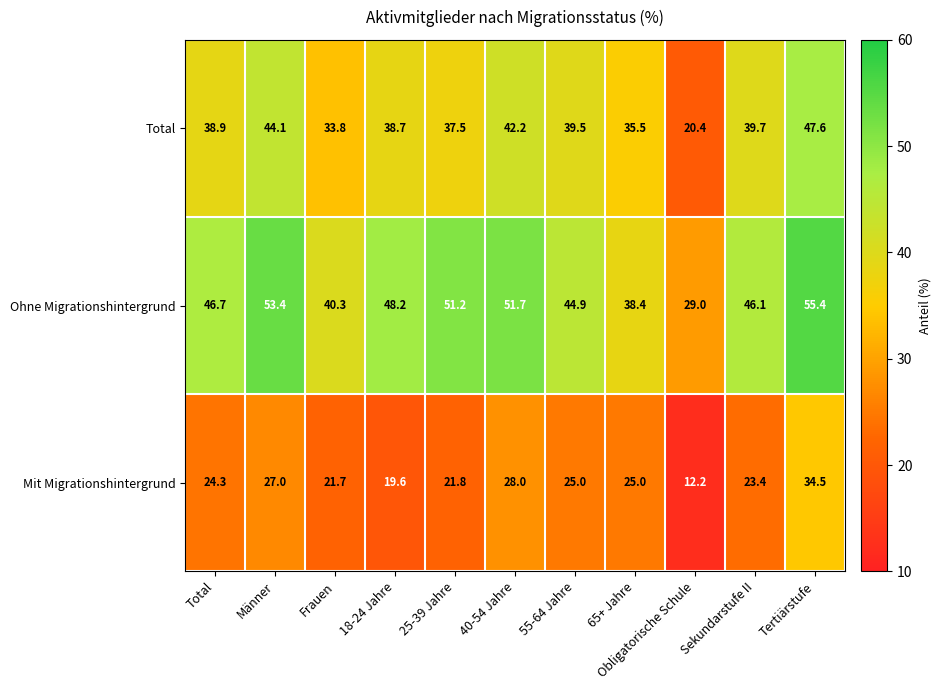

At how many categories does at least one series exceed 45?

7